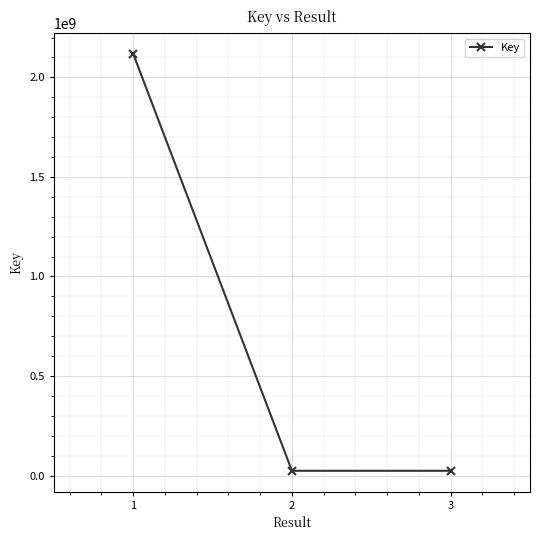

Does the chart display data point markers on the line(s)?

Yes